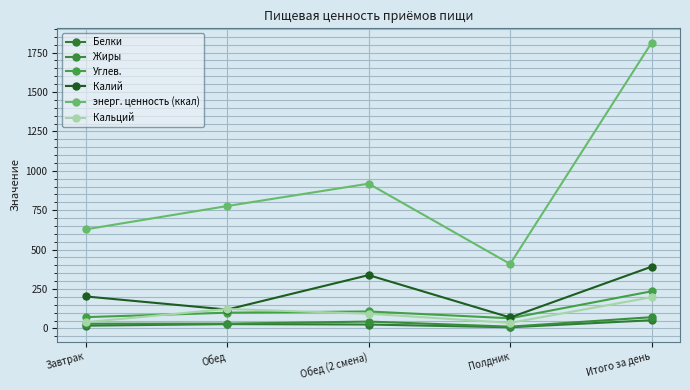

How many series are shown in this chart?

6